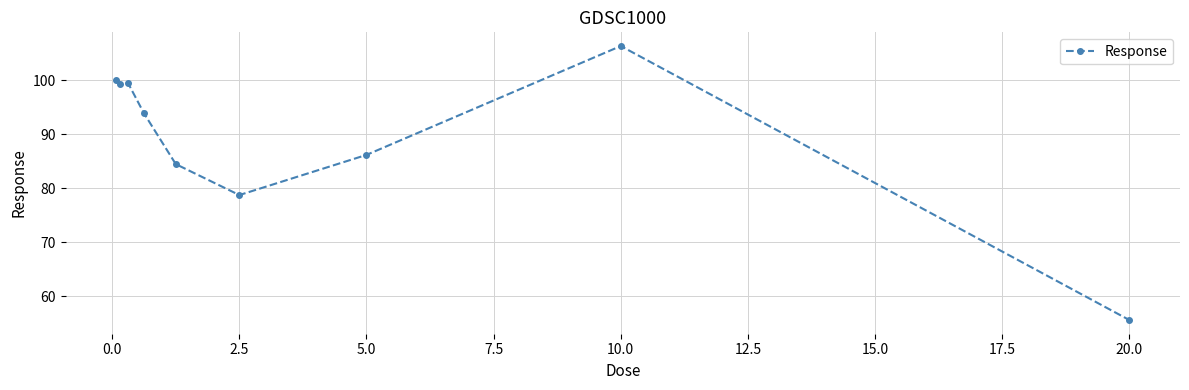

Count the number of values greater than 93.

5